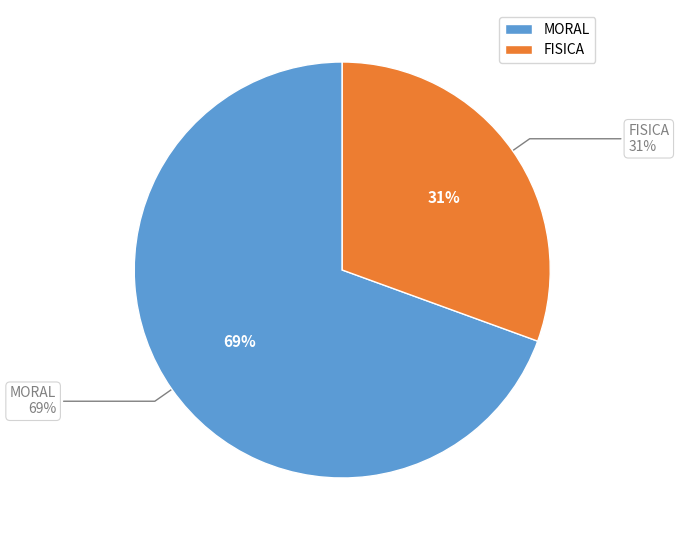

Is there a majority slice in this chart?

Yes